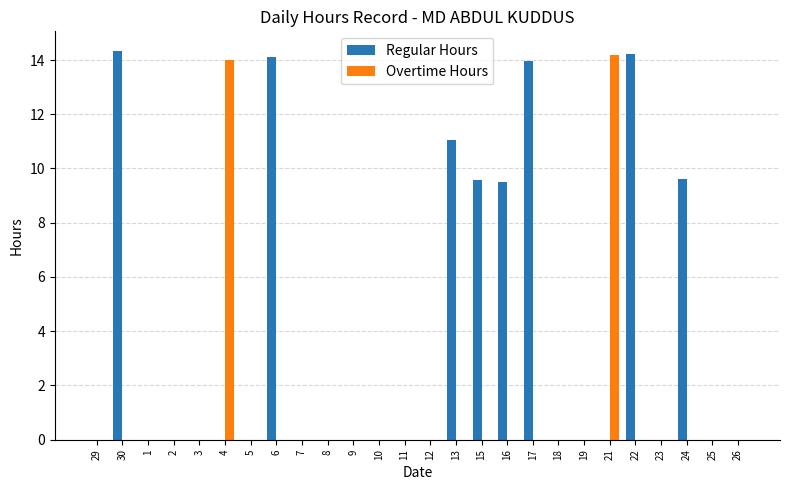

What is the sum of all Regular Hours values?

96.4